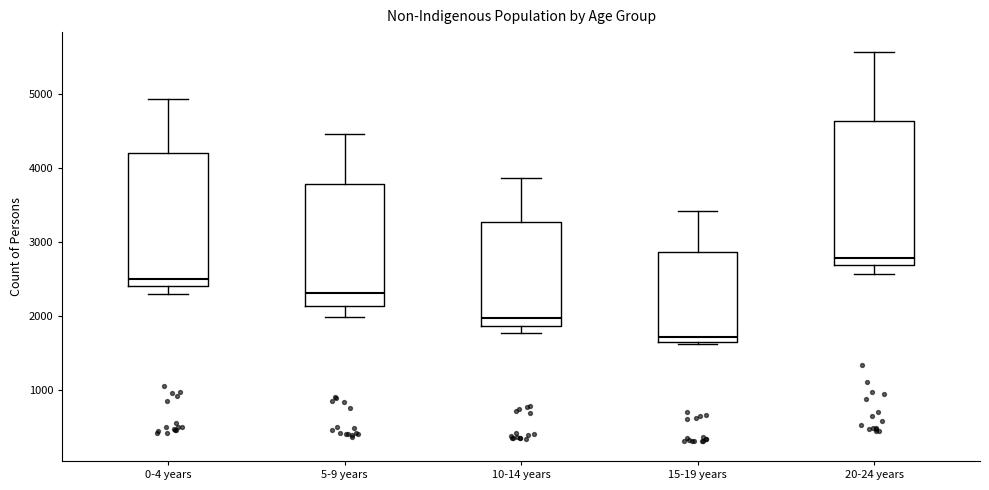

Which box's median line is the highest?

20-24 years